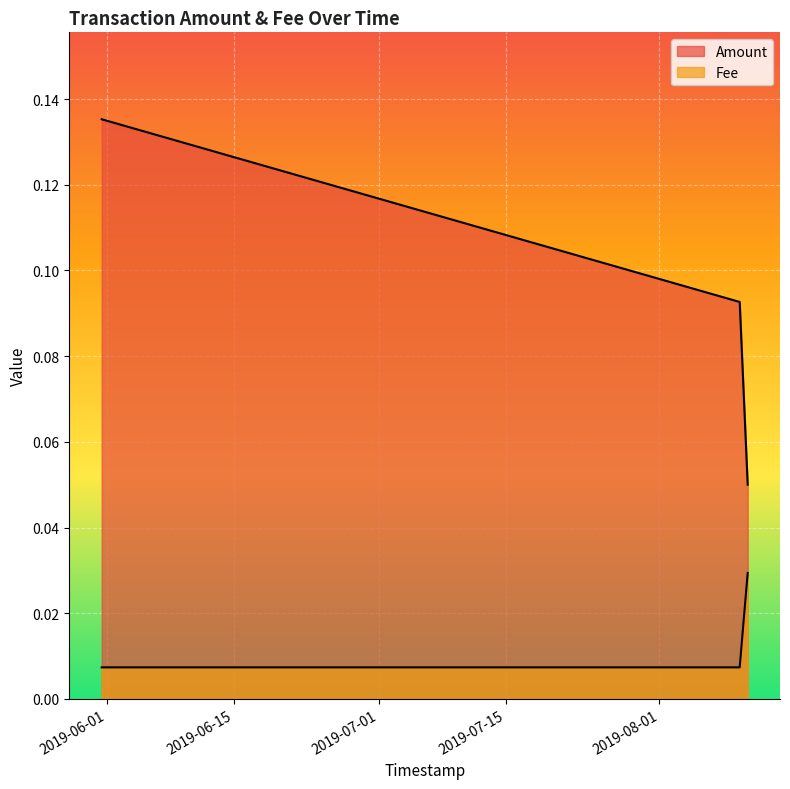

What is the label of the 1st point from the right?

2019-08-10 17:57:31